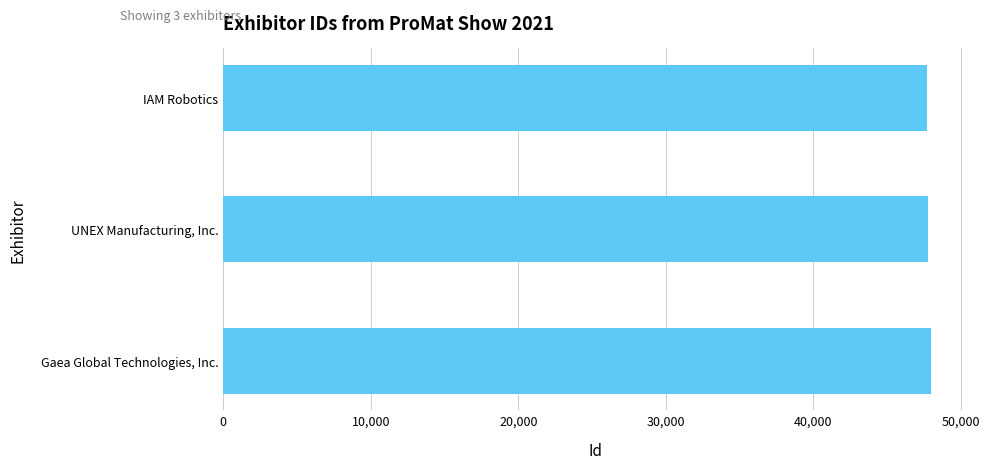

List the labels in order of value, smallest first.

IAM Robotics, UNEX Manufacturing, Inc., Gaea Global Technologies, Inc.